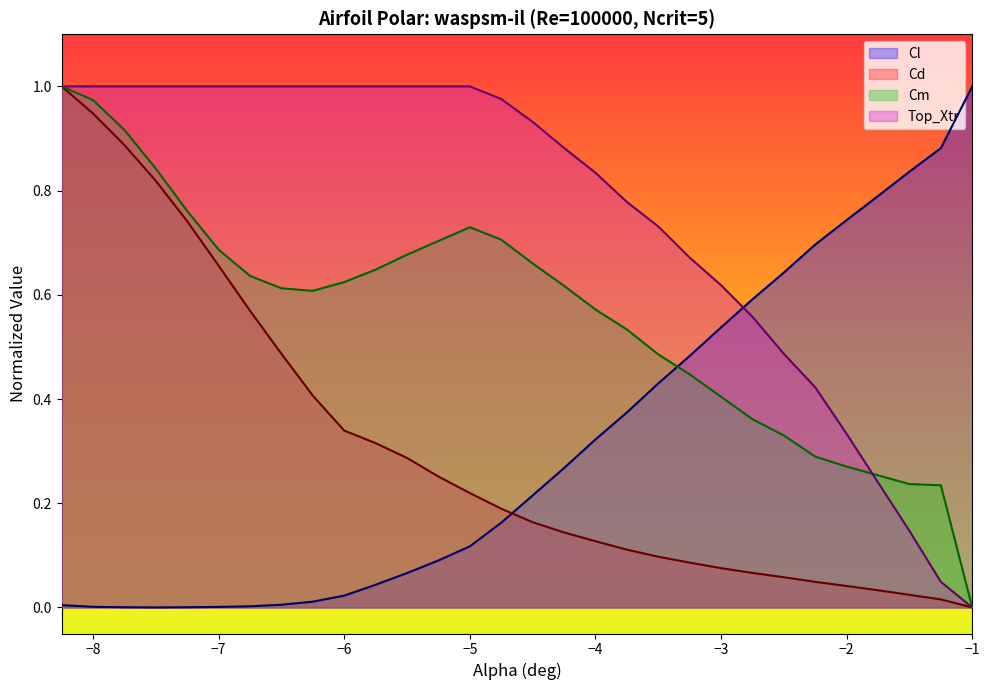

Which category has the lowest value in the Top_Xtr series?

−1